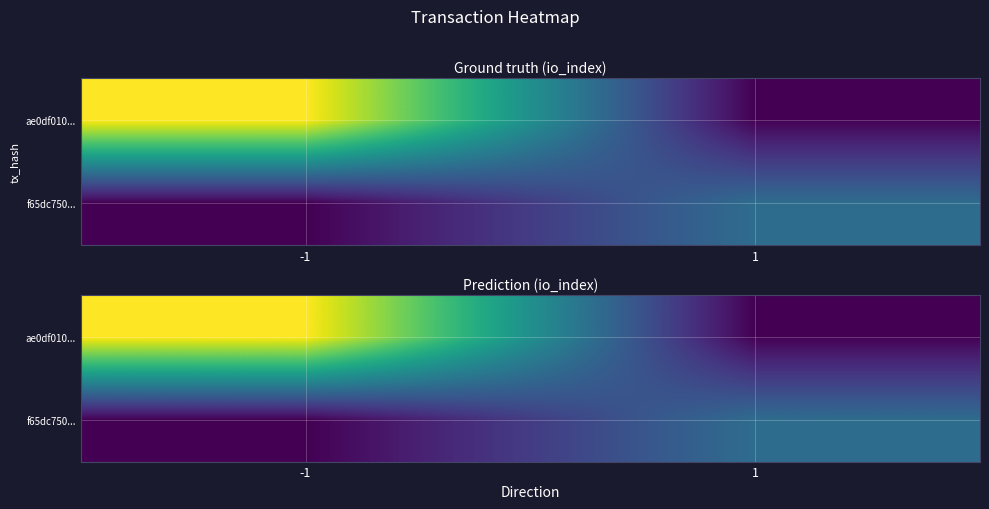

Rank the series by their average value, from lowest to highest.

f65dc750..., ae0df010...